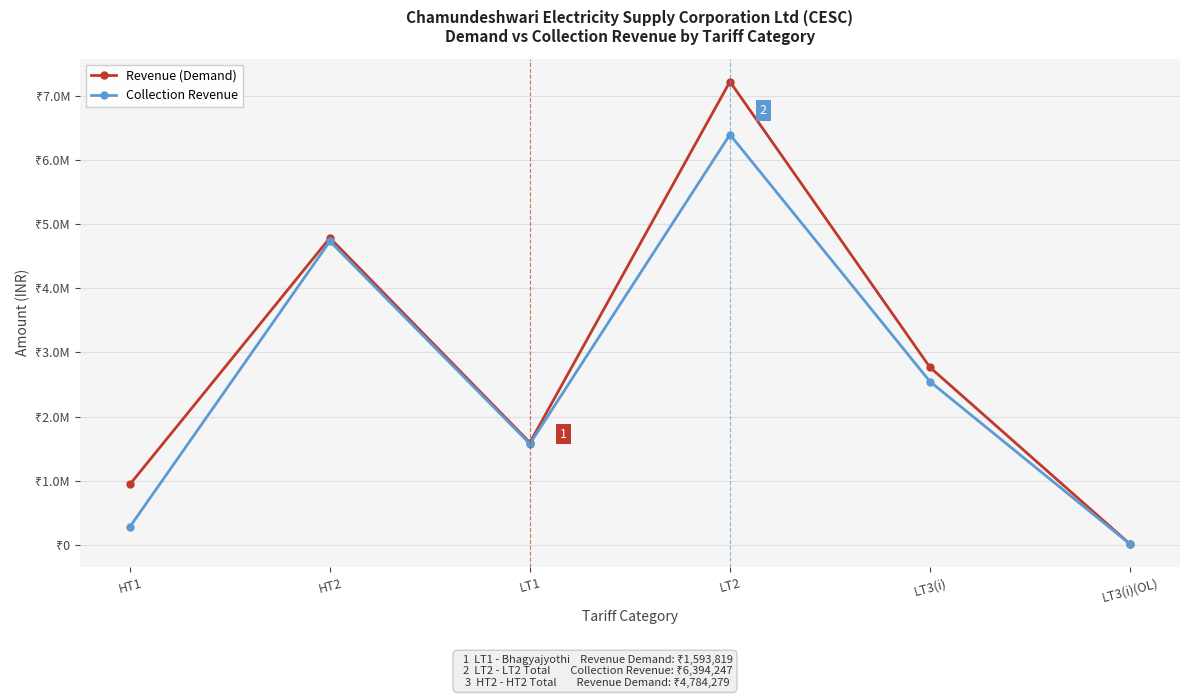

Reading left to right, list all the values displayed in this chart.

Revenue (Demand): 942155.7	4784278.7	1593818.8	7219506.7	2767442.5	12445.0
Collection Revenue: 280944.2	4732294.4	1574840.5	6394247.1	2544901.8	12445.0